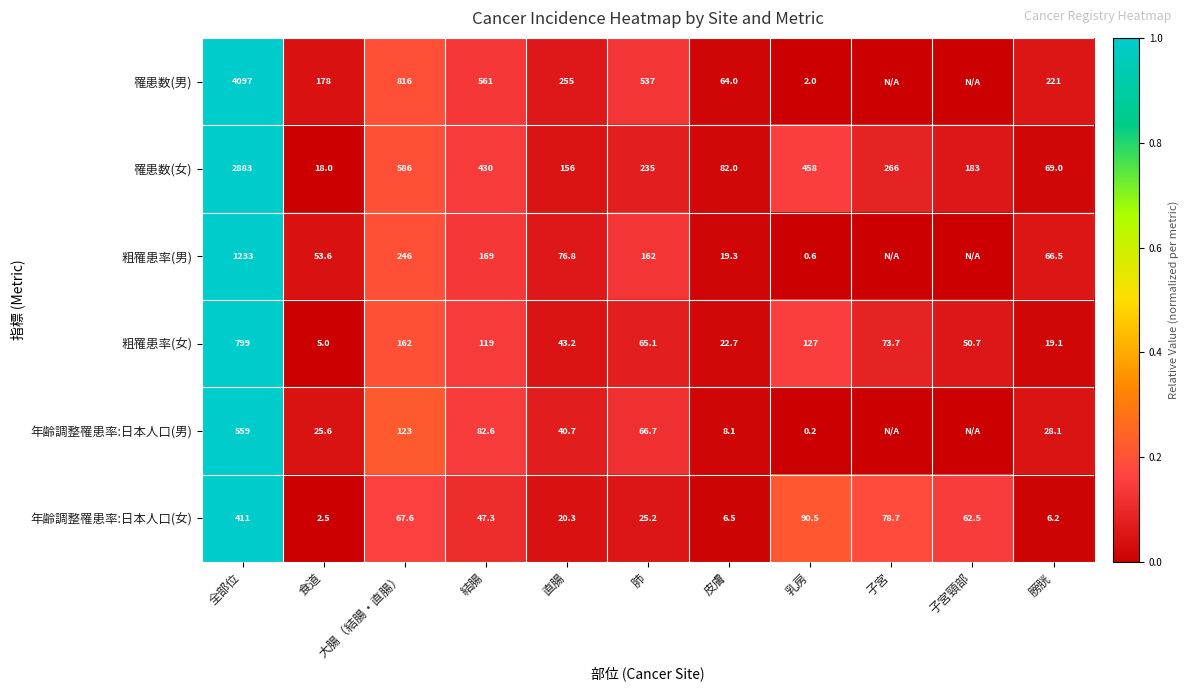

The 年齢調整罹患率:日本人口(男) series shows 28.1 at 膀胱. True or false?

True